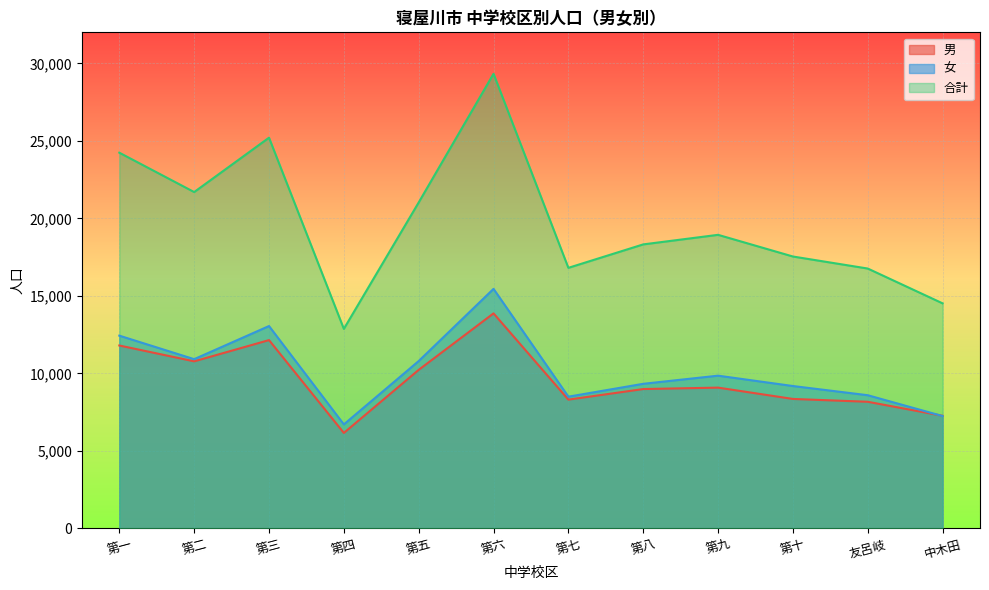

What is the total value across all series at 友呂岐?

33530